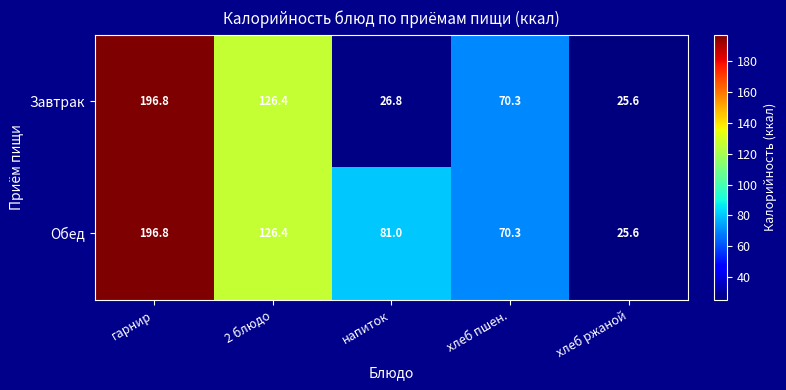

Rank the categories by Завтрак value from lowest to highest.

хлеб ржаной, напиток, хлеб пшен., 2 блюдо, гарнир